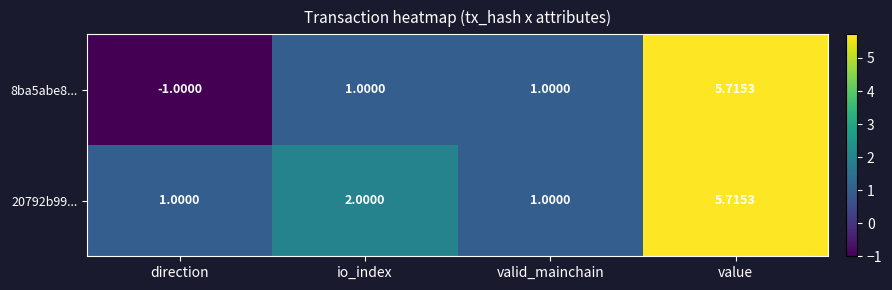

Where is 20792b99... nearest to the value 3?

io_index